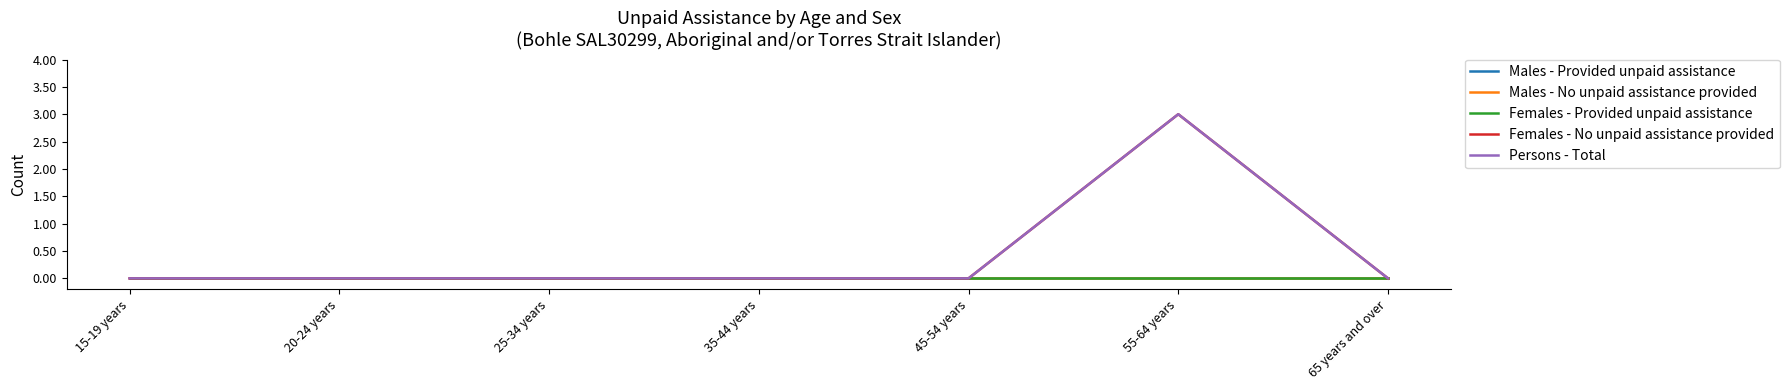

Which series has the widest spread of values?

Females - No unpaid assistance provided